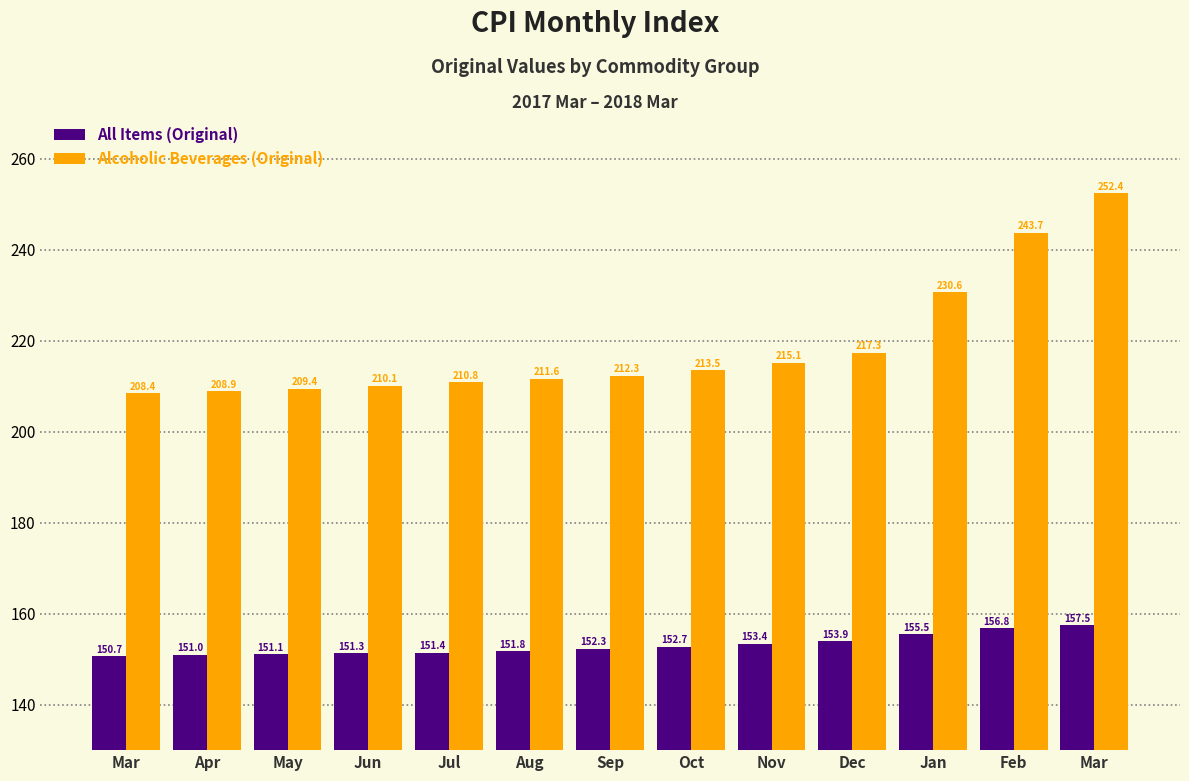

What are all the series names shown in the legend?

All Items (Original), Alcoholic Beverages (Original)